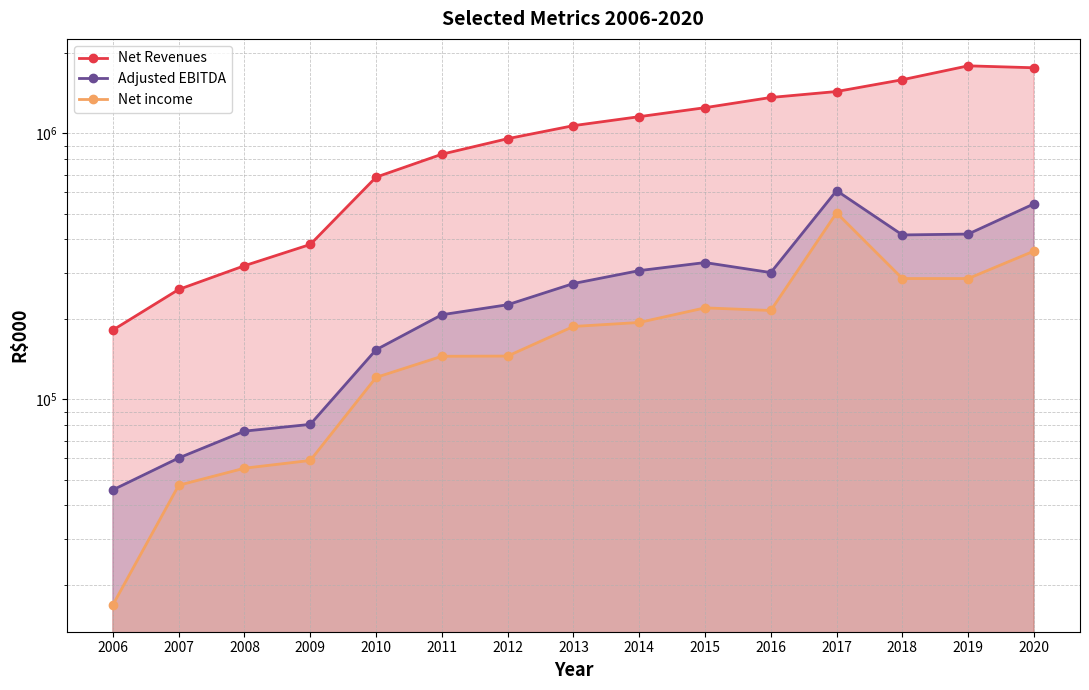

What is the difference between the highest and lowest values at 2011?

689952.0